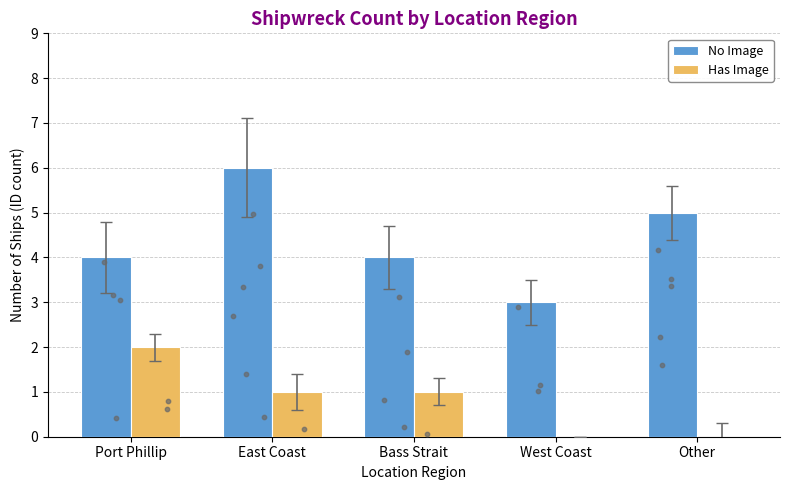

At which category is the sum across all series the highest?

East Coast